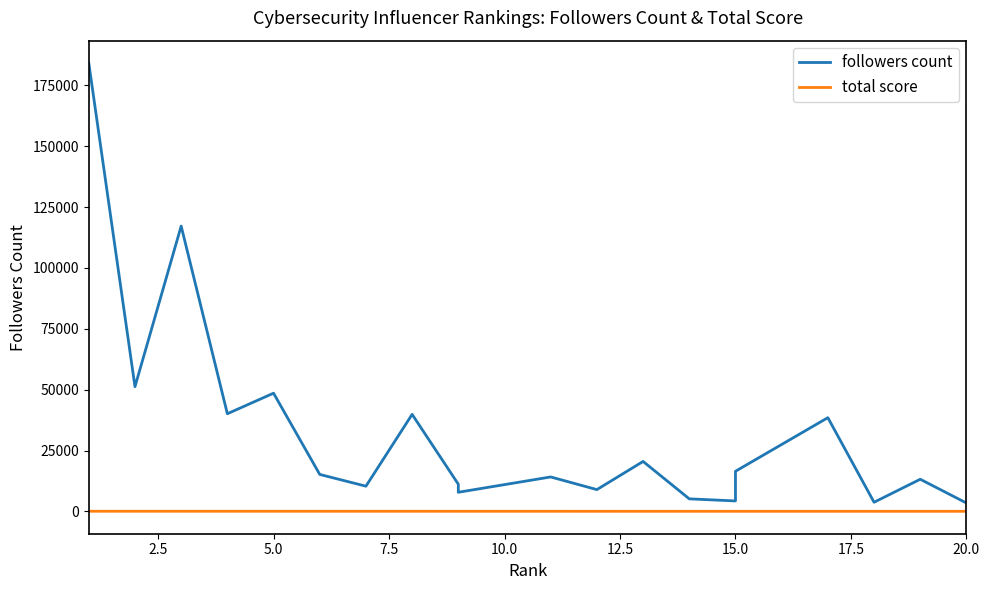

List the series in order of their peak value, lowest first.

total score, followers count